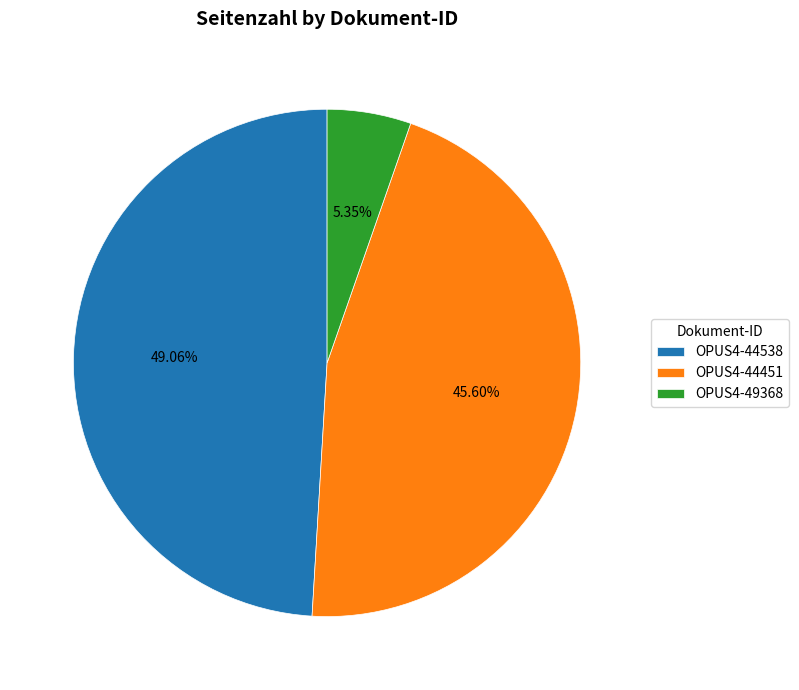

To the nearest percent, what percentage of the pie is OPUS4-44451?

46%